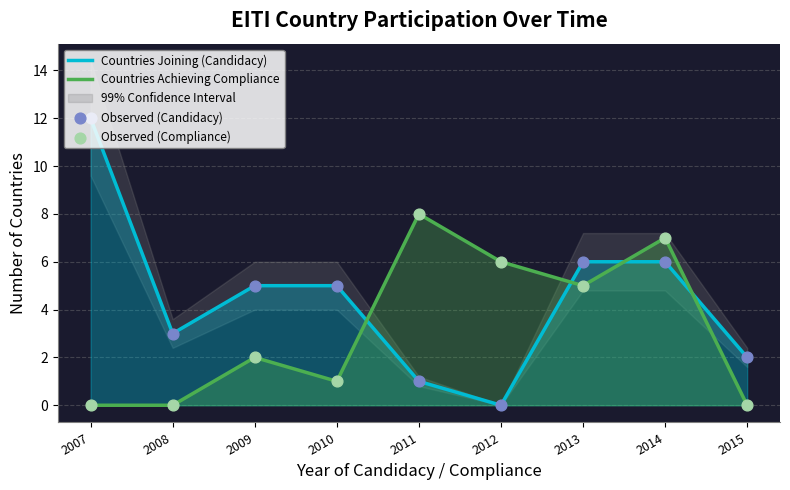

At which category is the sum across all series the highest?

2014